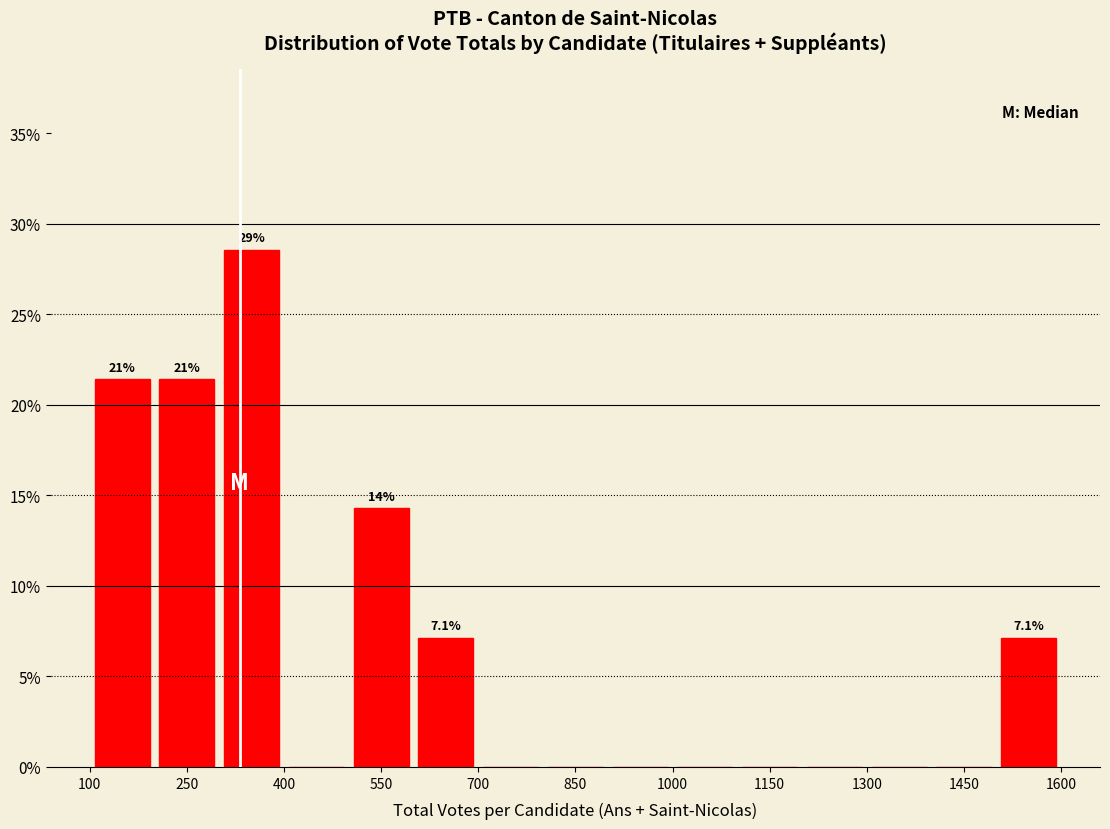

Which range on the x-axis has the tallest bar?

300 to 400